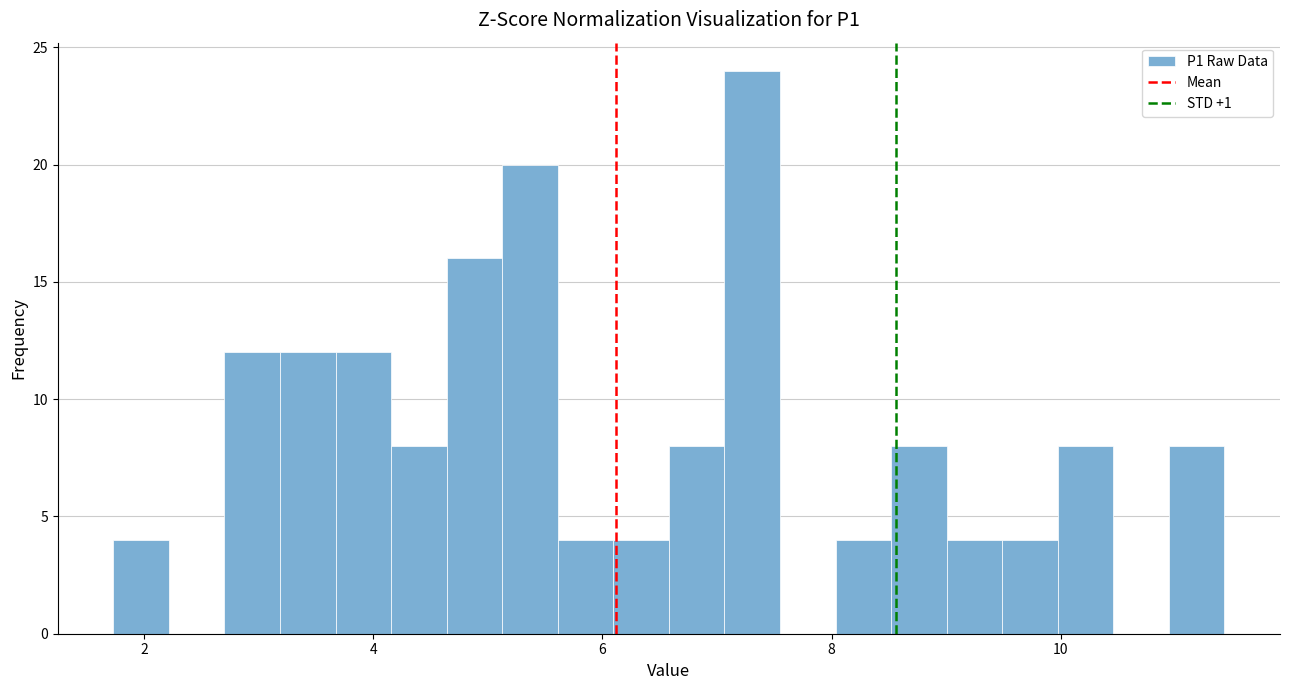

Around what value on the x-axis is the tallest bar? Give the approximate position of its centre, as read against the axis.

7.4